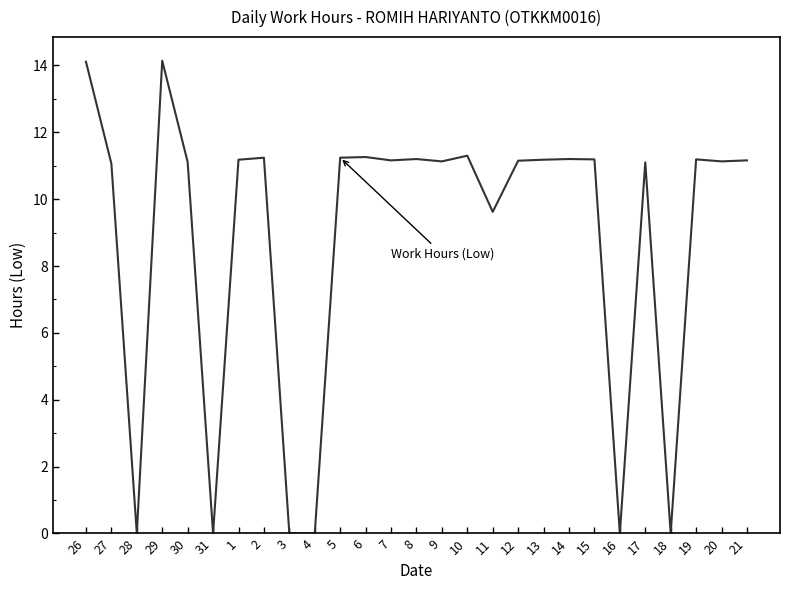

What position from the left is 10?

16